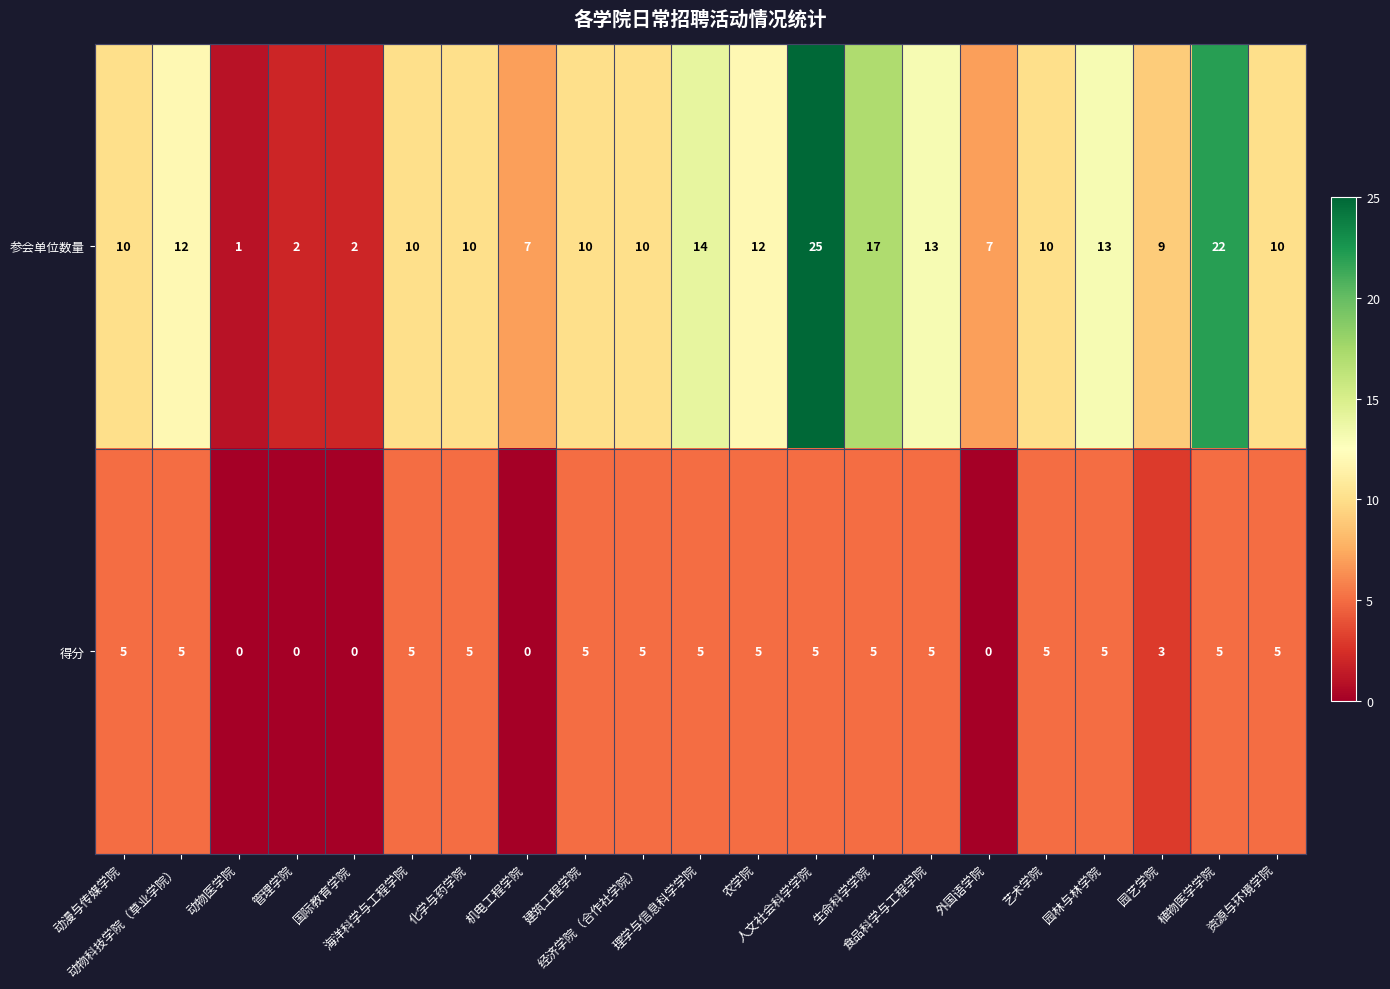

List the series in order of their peak value, lowest first.

得分, 参会单位数量